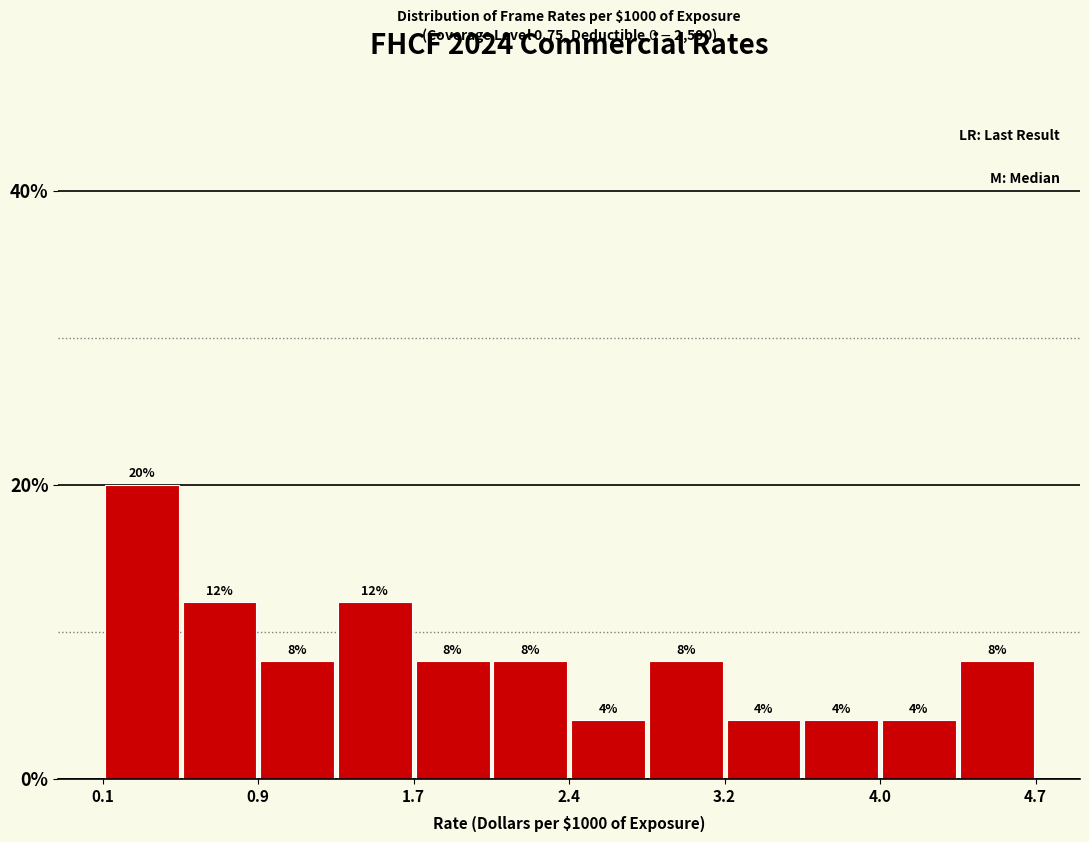

Read against the x-axis, roughly where is the centre of the tallest bar?

0.3